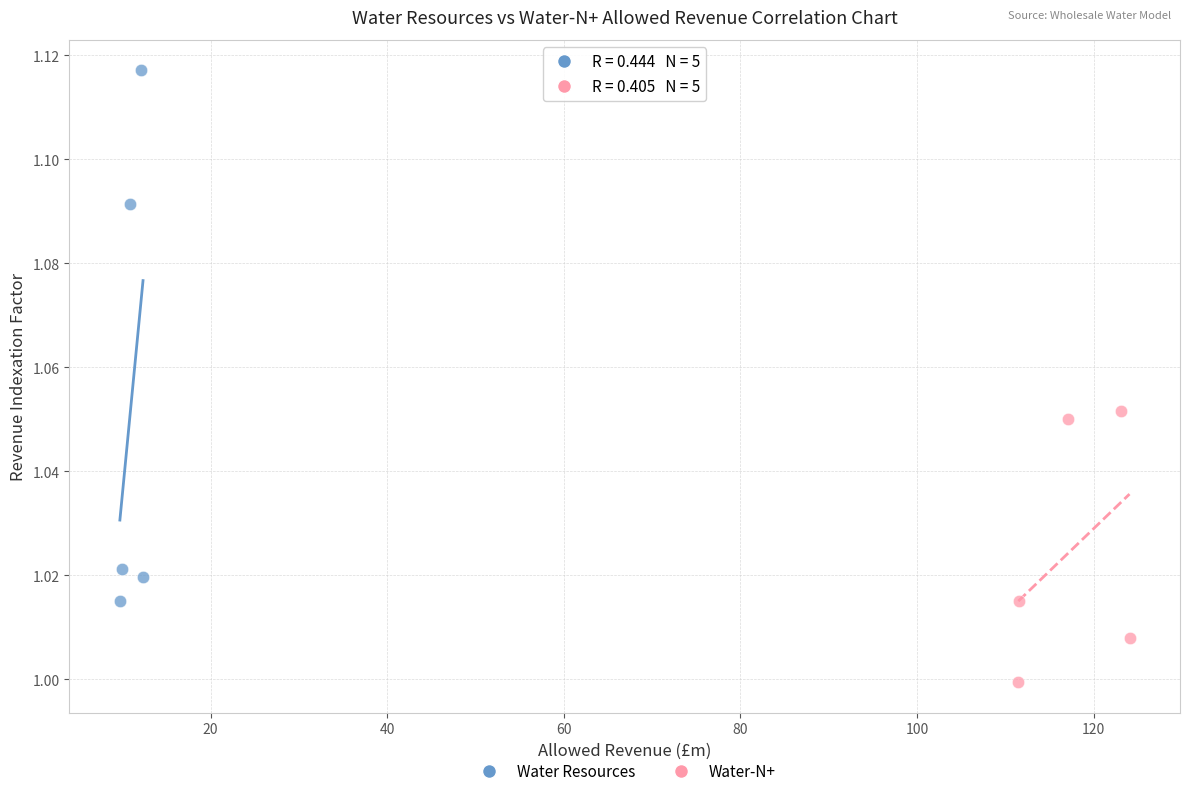

Which series contains the highest Y value?

Water Resources